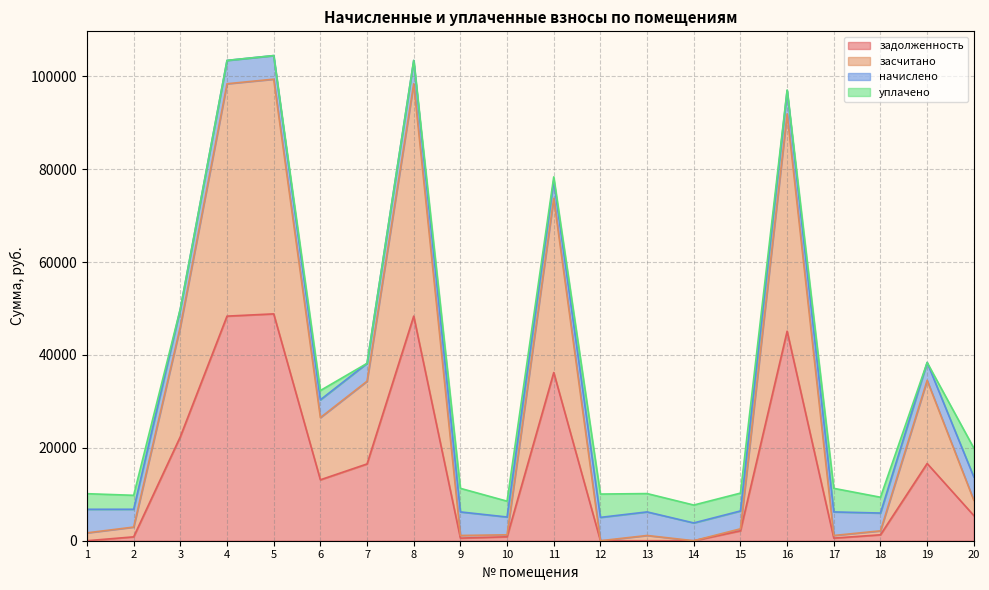

In засчитано, how many points are lower than both neighbors (excluding endpoints)?

5